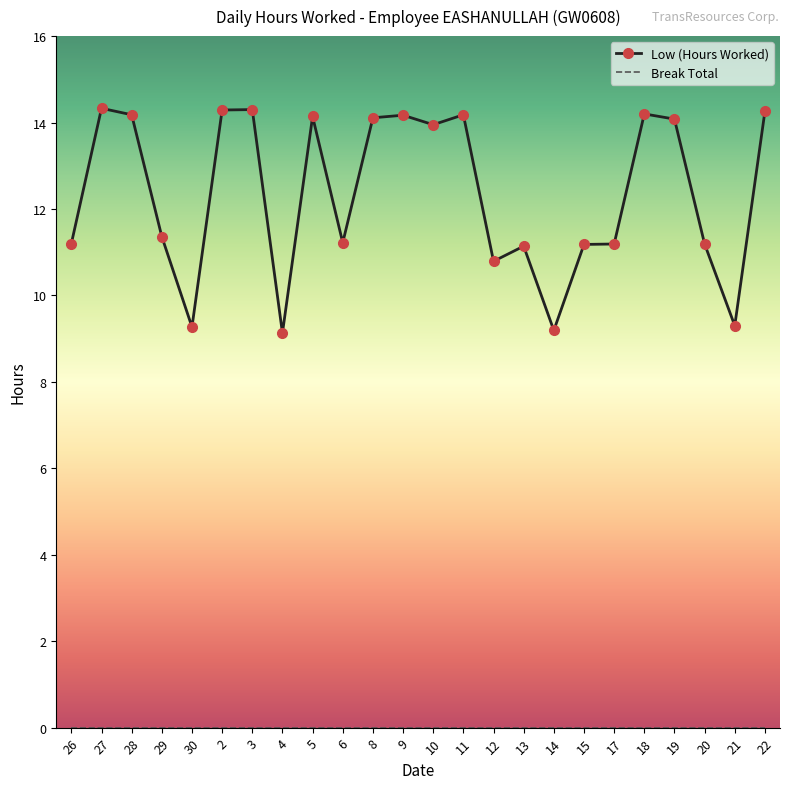

What is the maximum value for Low (Hours Worked)?

14.3